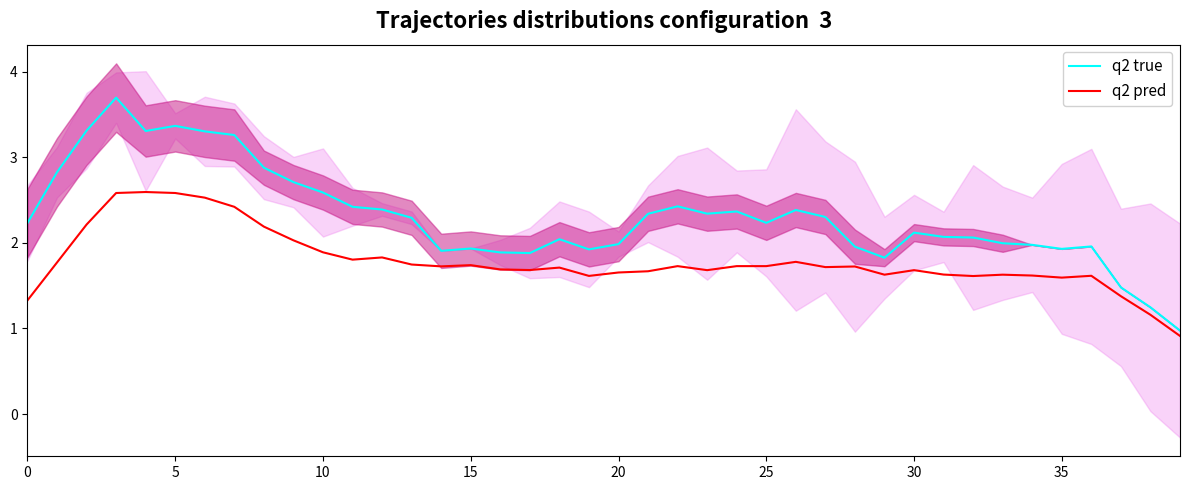

The value of q2 true at 22 is 2.4. True or false?

True